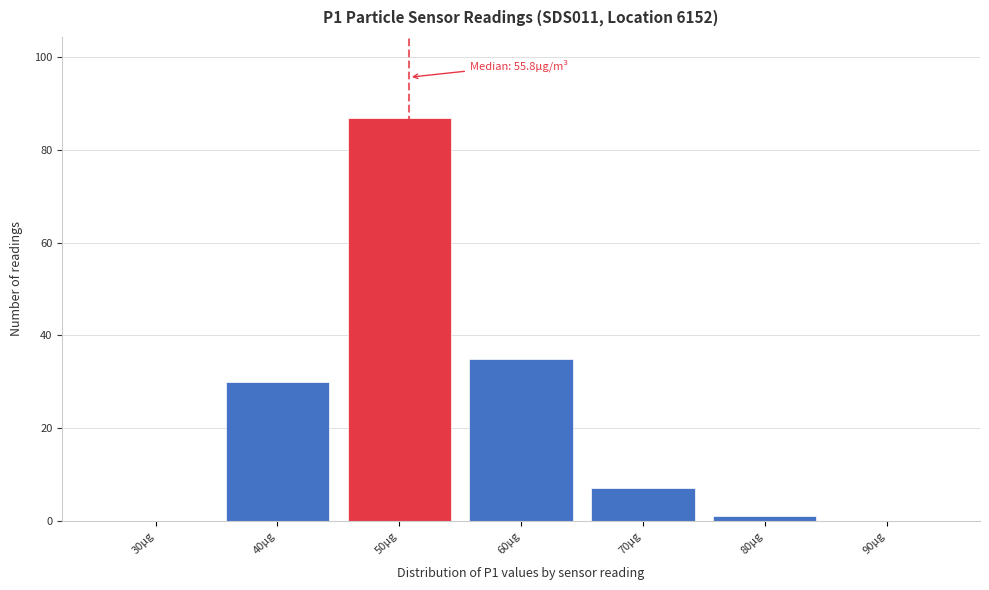

Reading right to left, what are all the values shown in this chart?

90μg=0	80μg=1	70μg=7	60μg=35	50μg=87	40μg=30	30μg=0